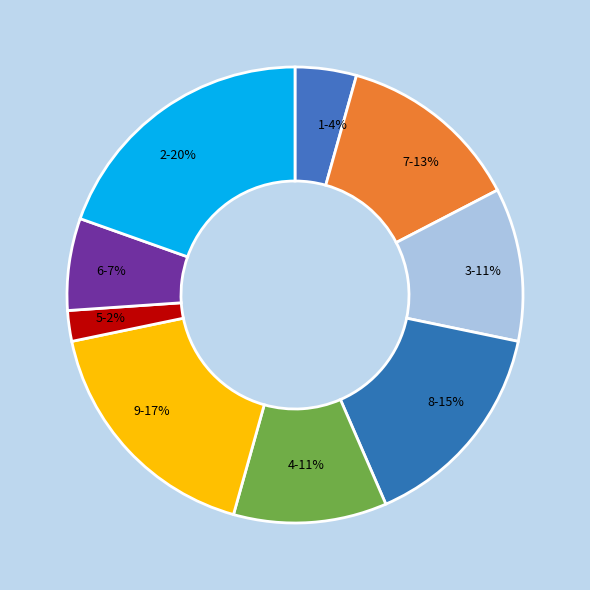

To the nearest percent, what portion does 7 represent?

13%